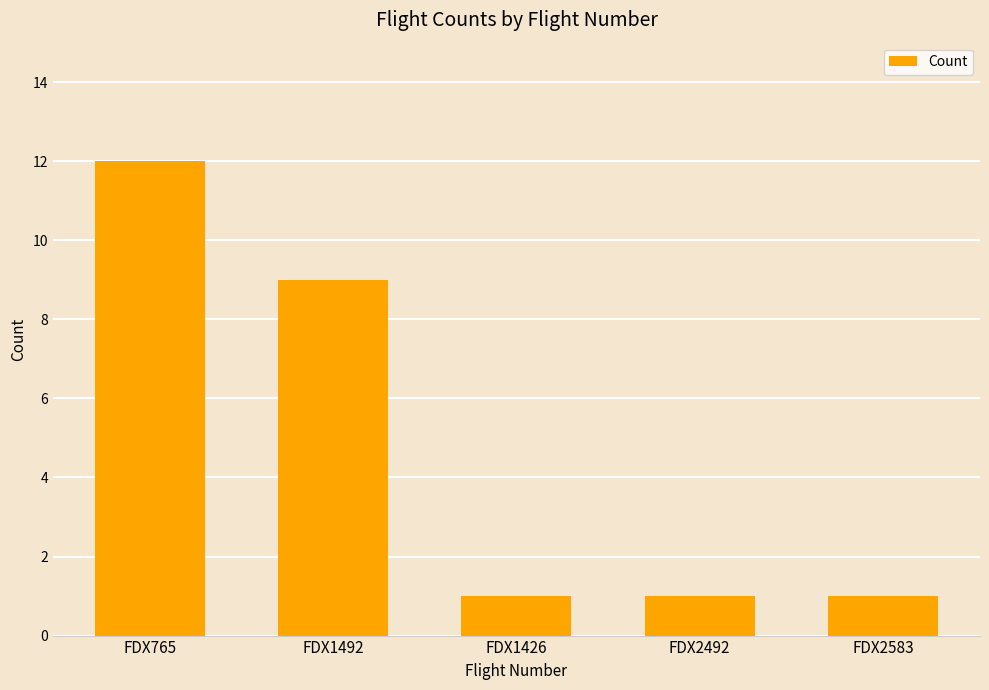

Reading left to right, transcribe all the data shown in this chart.

12	9	1	1	1